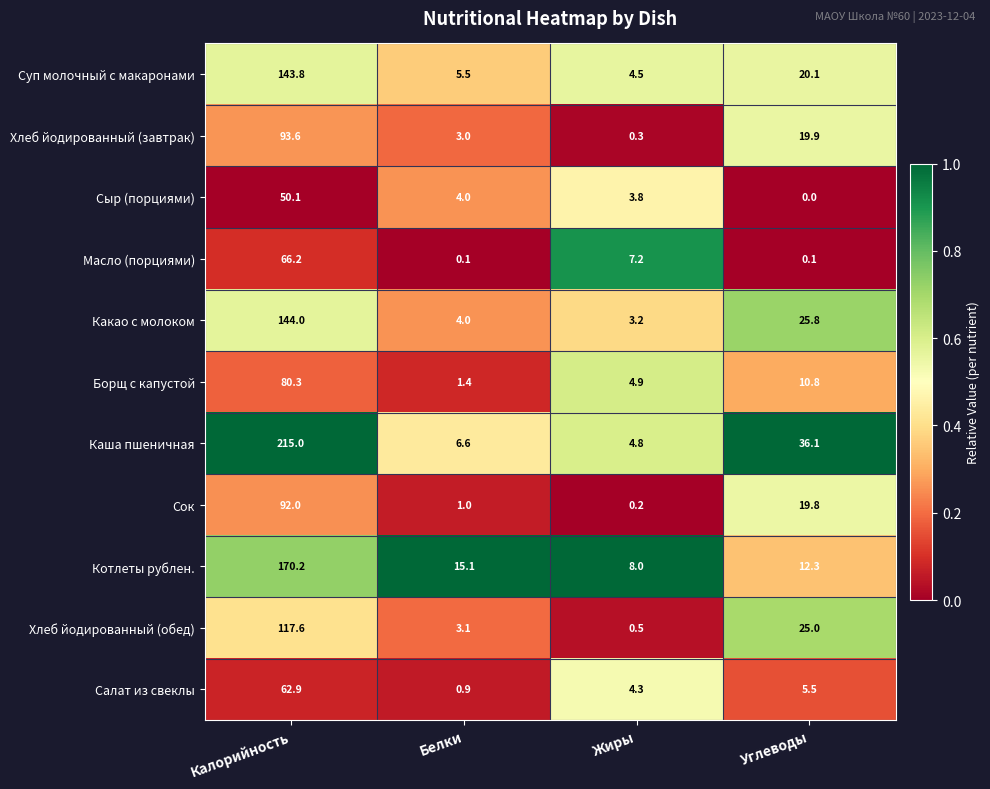

Which series has the largest range (max minus min)?

Каша пшеничная